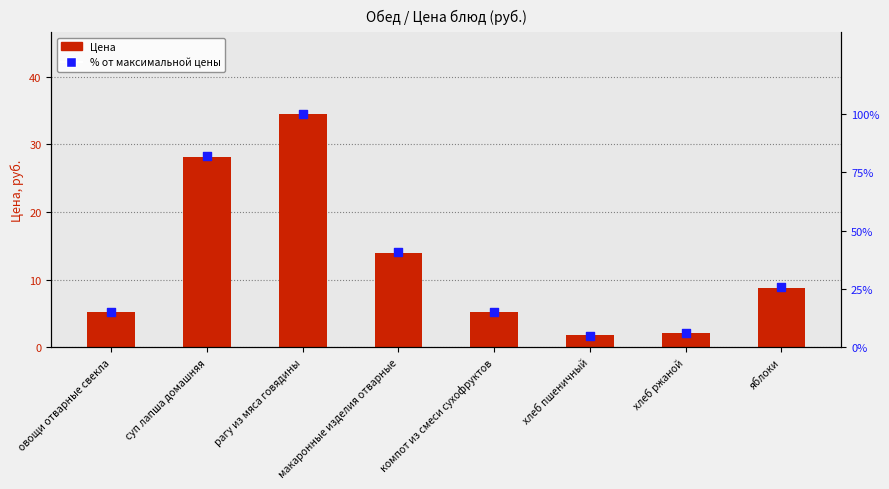

Which series reaches the minimum Y coordinate?

Цена